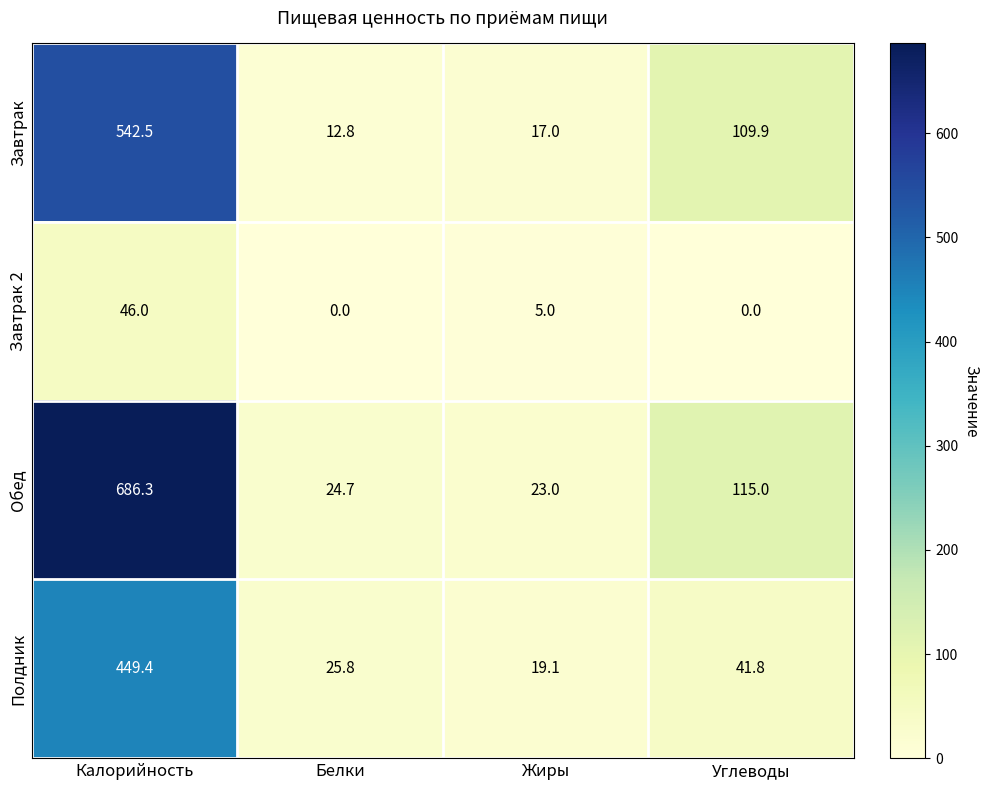

What is the sum of all Завтрак 2 values?

51.0